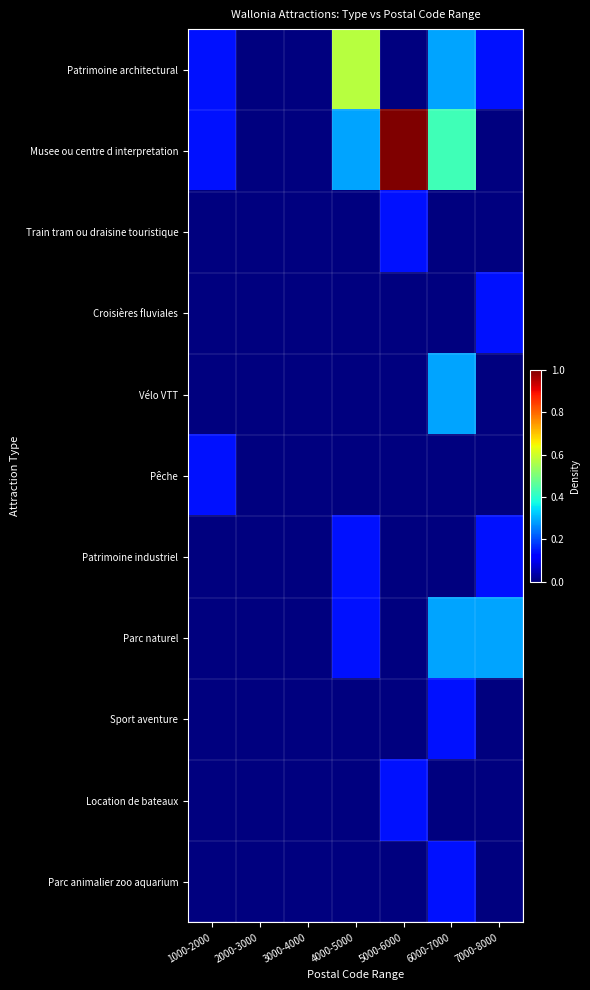

Which has a higher value, 4000-5000 or 7000-8000?

4000-5000